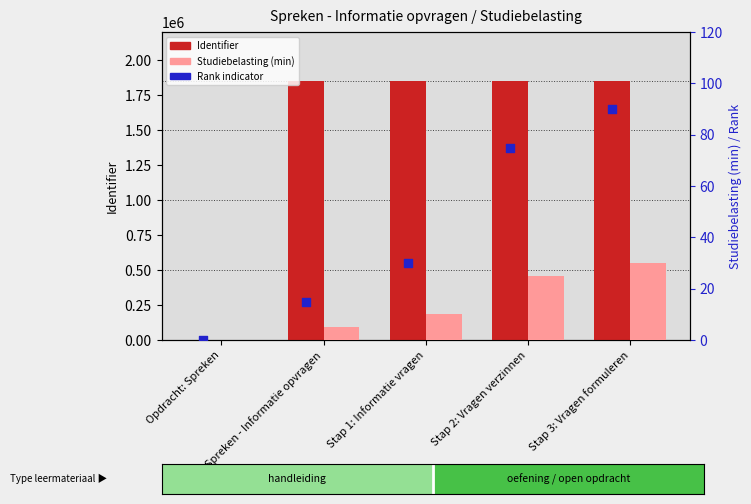

Is the value of Rank indicator at Stap 1: Informatie vragen greater than the value of Studiebelasting (min) at Stap 3: Vragen formuleren?

No